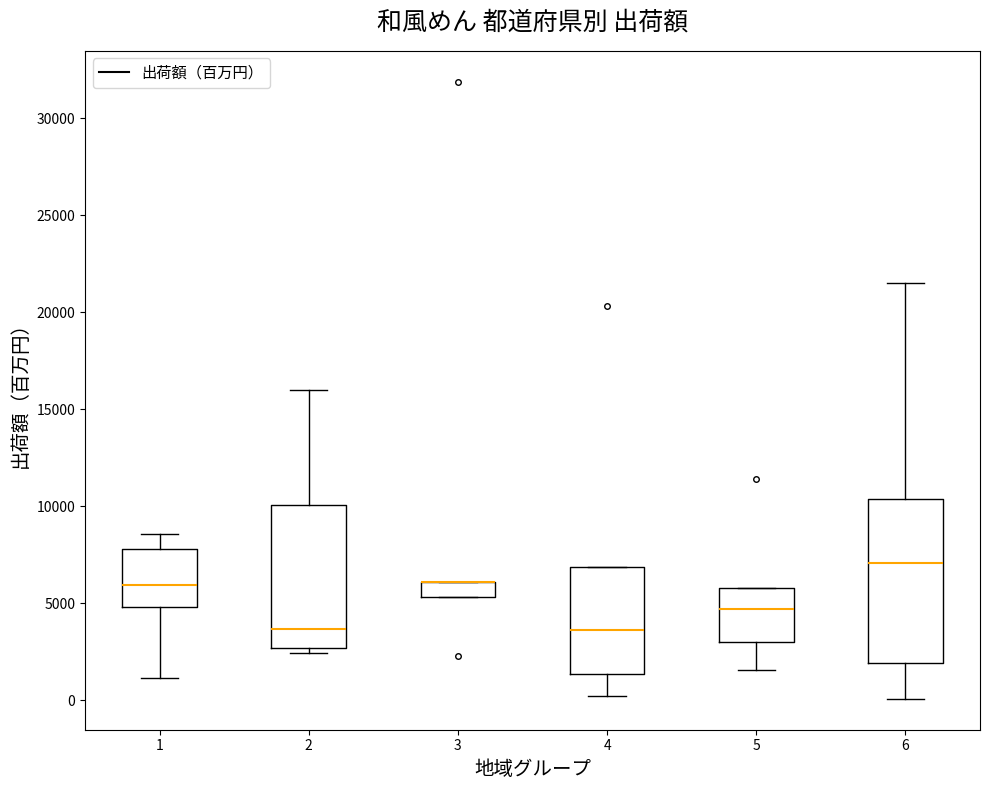

Where is the upper edge of the box at x = 3 on the y-axis? The values are not printed on the chart, so give them approximately, as read against the axis.

6000